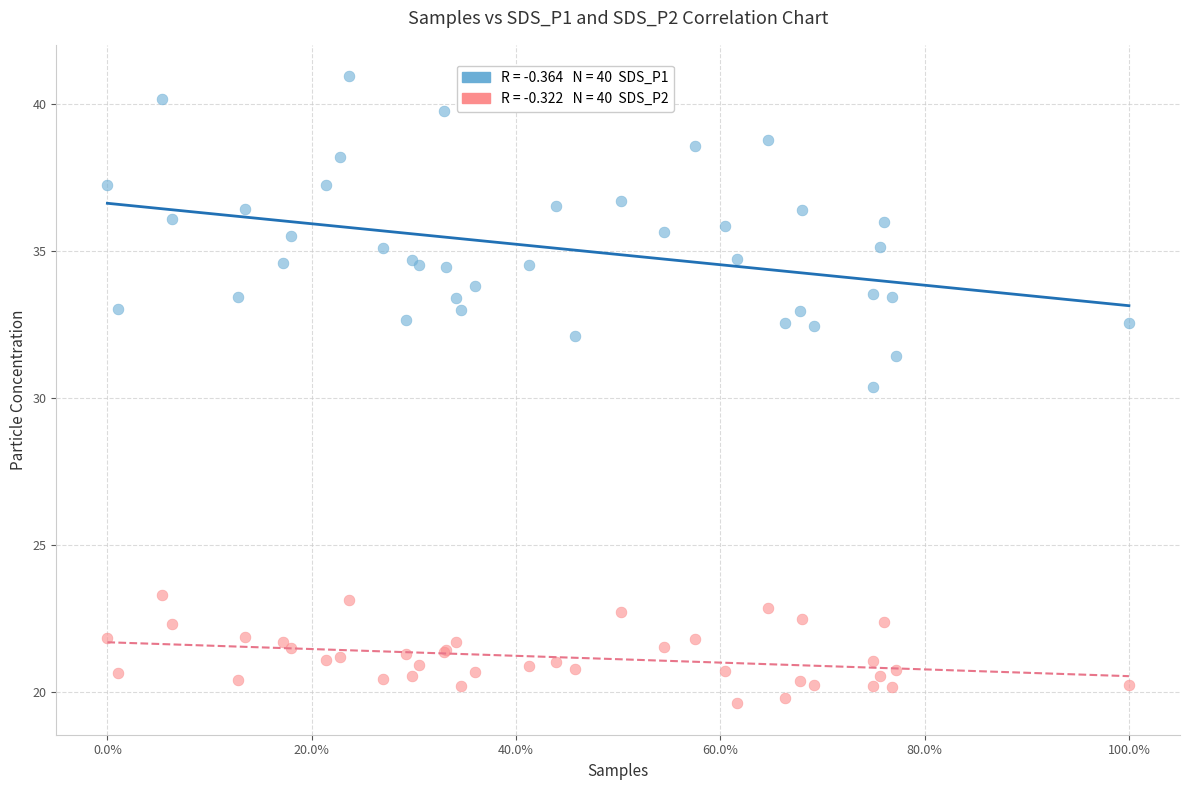

Across all series, what Y value is closest to 30?

30.4